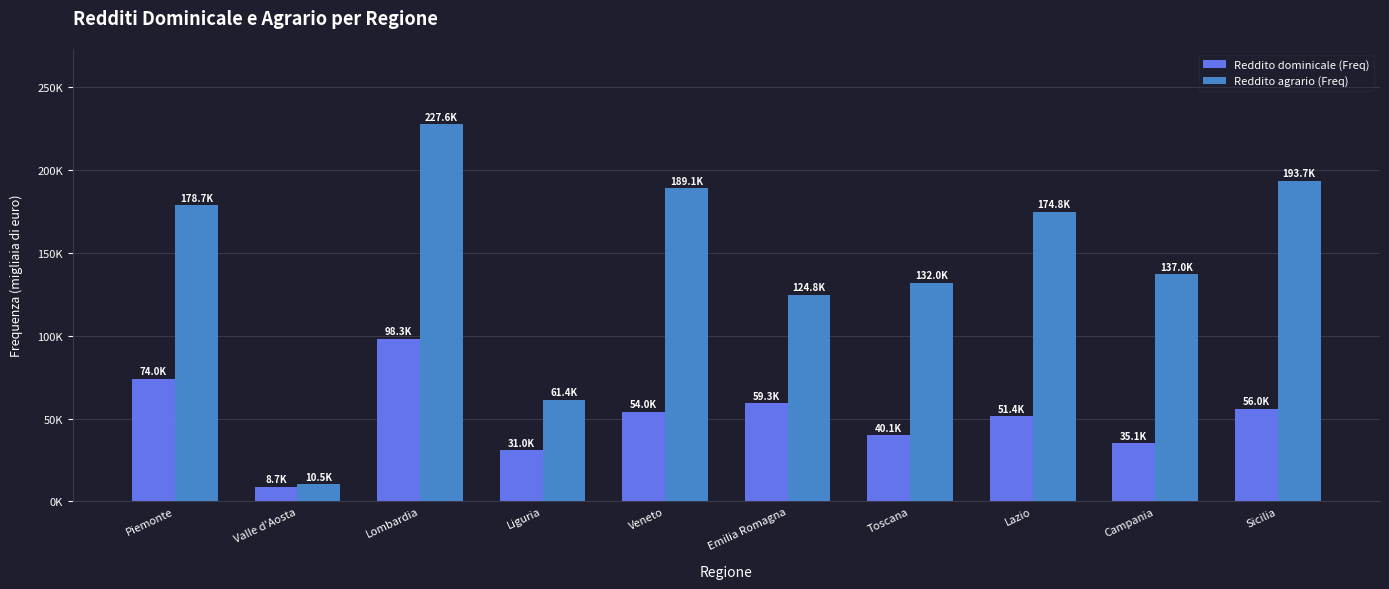

Reading right to left, list all the values displayed in this chart.

Reddito dominicale (Freq): 56027	35120	51352	40057	59276	54014	30969	98303	8747	74009
Reddito agrario (Freq): 193744	137015	174773	132022	124830	189101	61425	227638	10475	178705